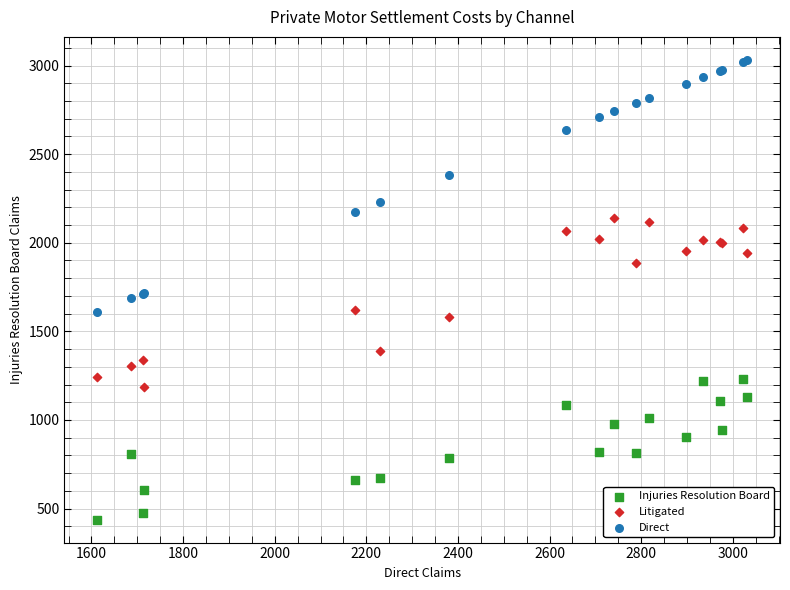

In the Direct series, what Y value is closest to 2322?

2380